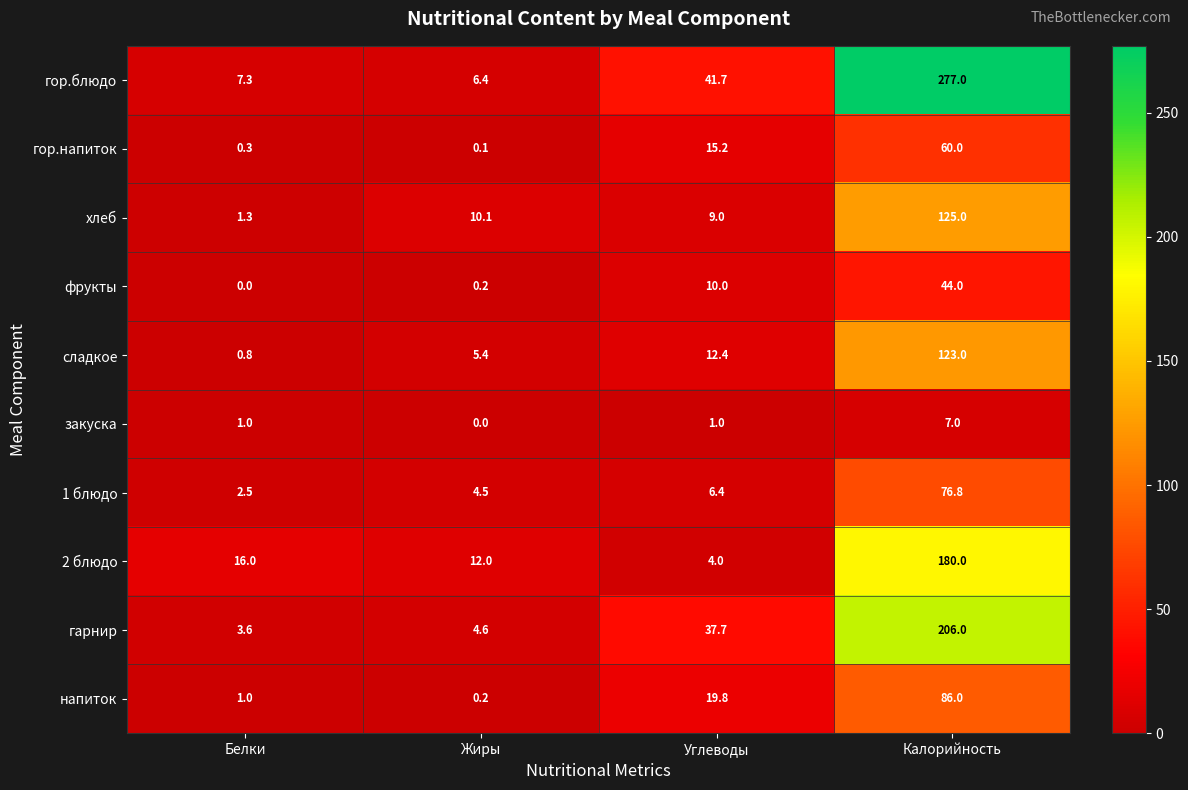

Which series changed the most between Углеводы and Калорийность?

гор.блюдо